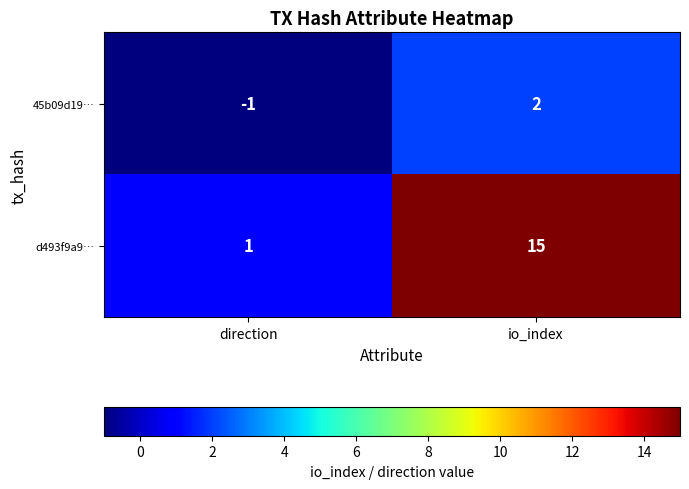

How many data points in 45b09d19… are less than 2?

1